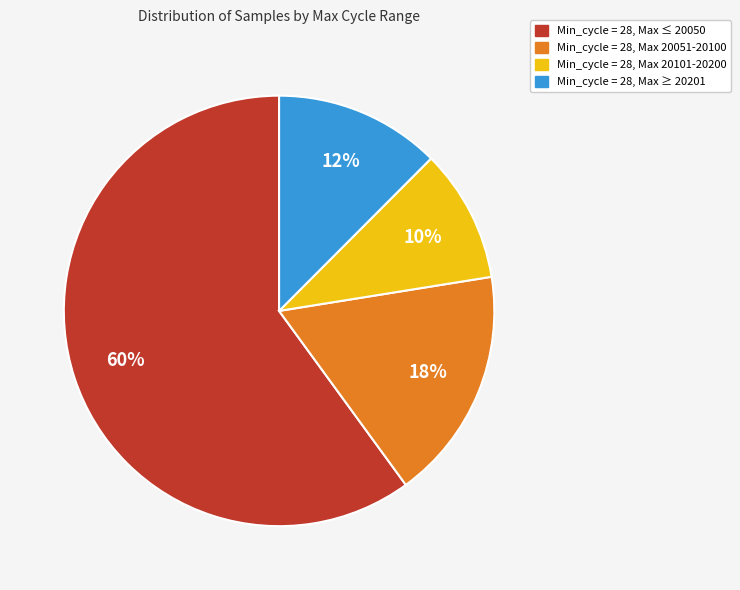

To the nearest percent, what portion does Min_cycle = 28, Max ≤ 20050 represent?

60%